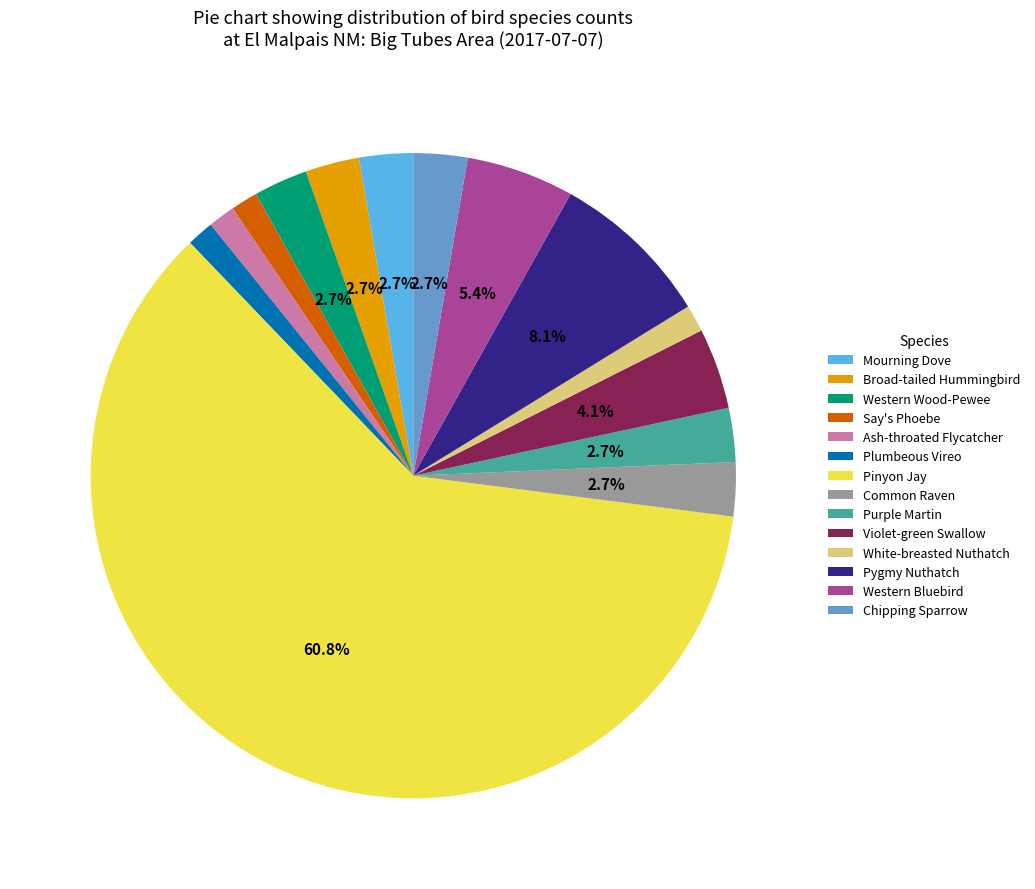

To the nearest percent, what is the combined percentage of Broad-tailed Hummingbird and Plumbeous Vireo?

4%